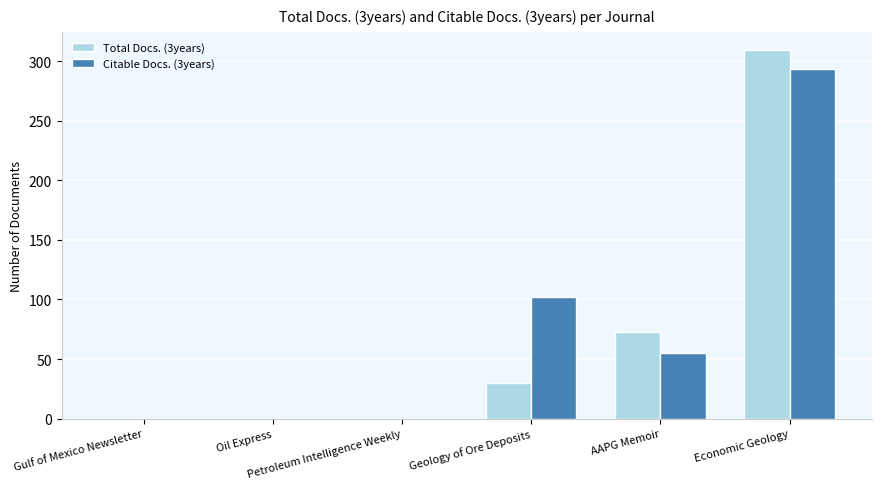

Reading left to right, list all the values displayed in this chart.

Total Docs. (3years): 0	0	0	30	73	309
Citable Docs. (3years): 0	0	0	102	55	293